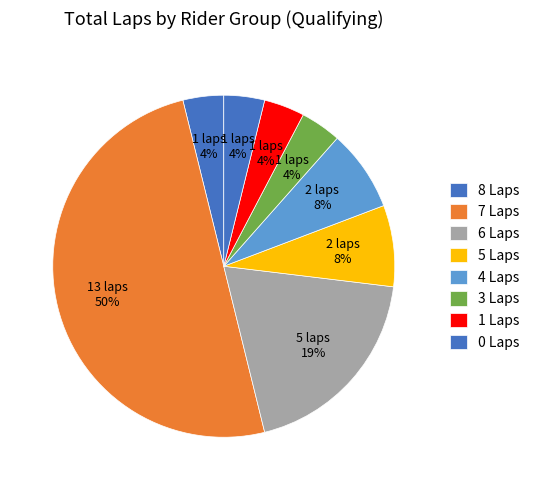

Count the number of slices in the pie.

8